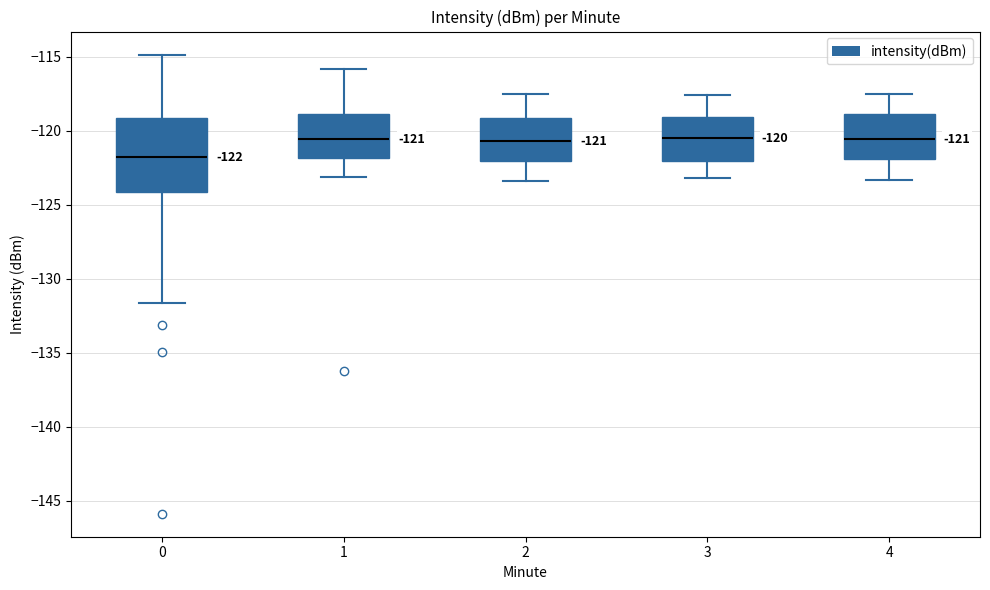

Which box has the lowest median line?

0